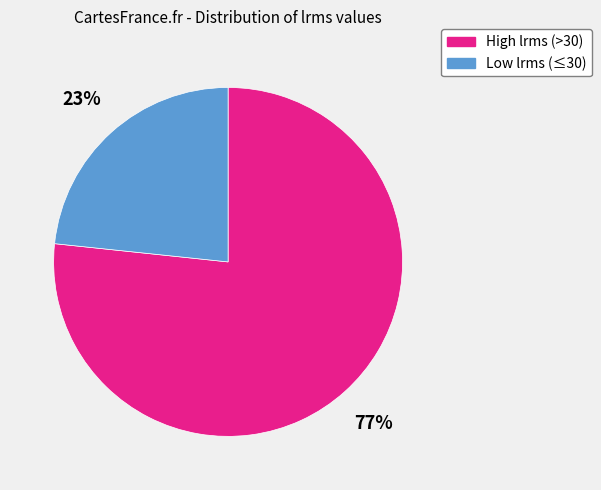

Is there a majority slice in this chart?

Yes